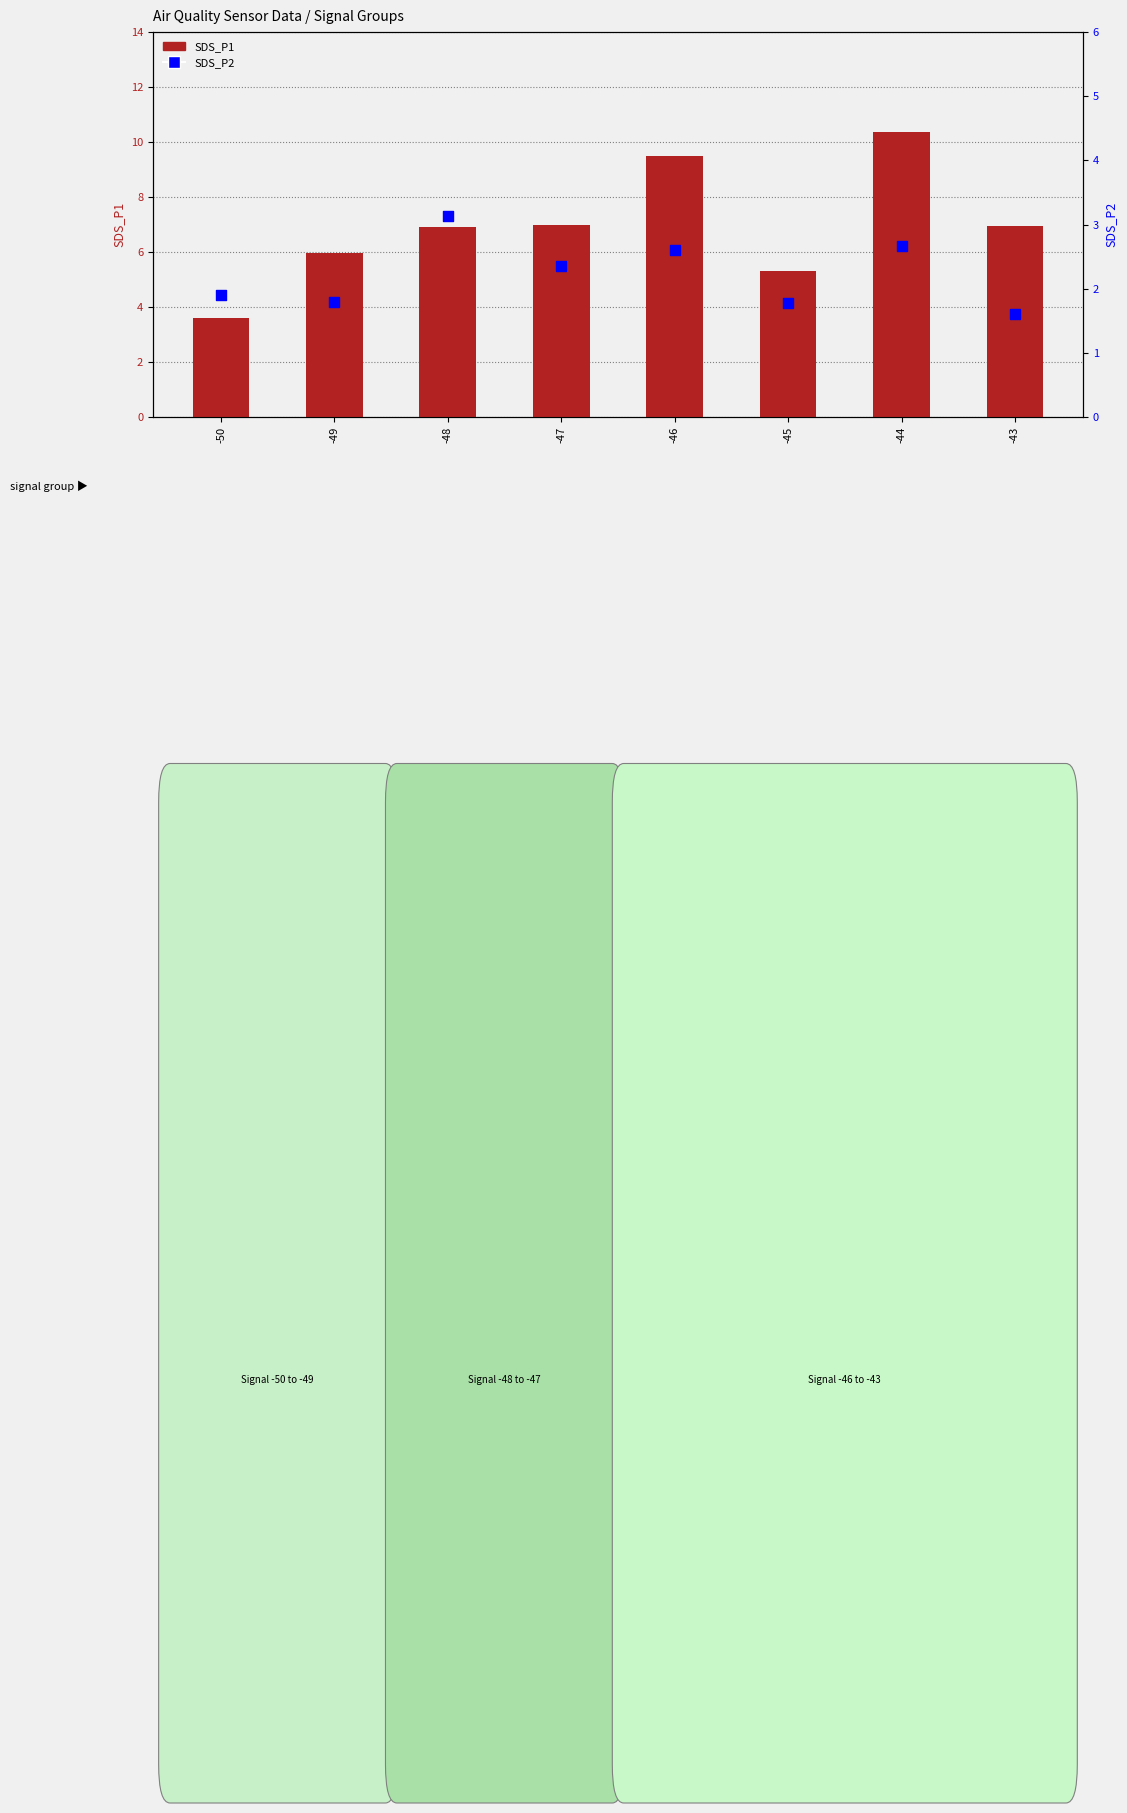

At which category is the sum across all series the highest?

-44